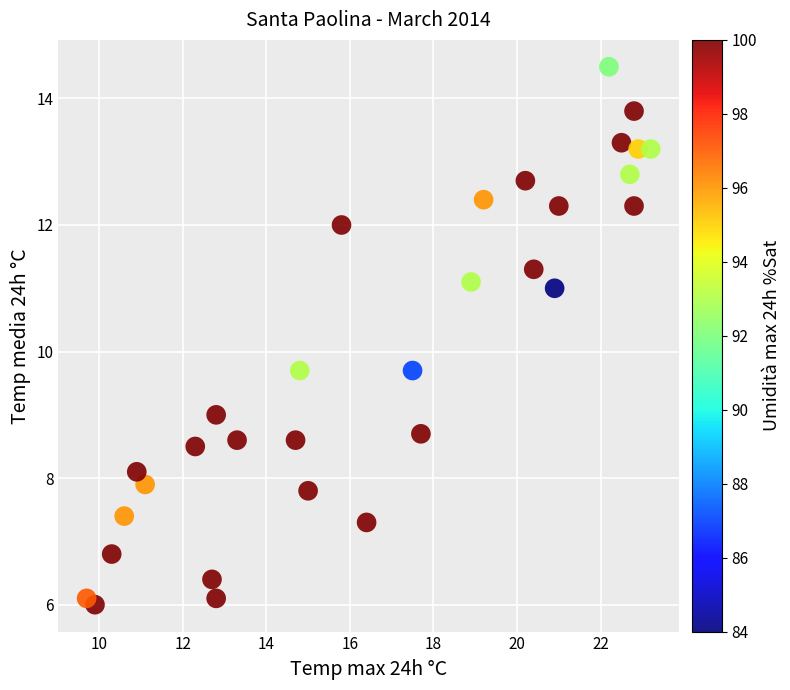

What is the range of X values (max minus min)?

13.5